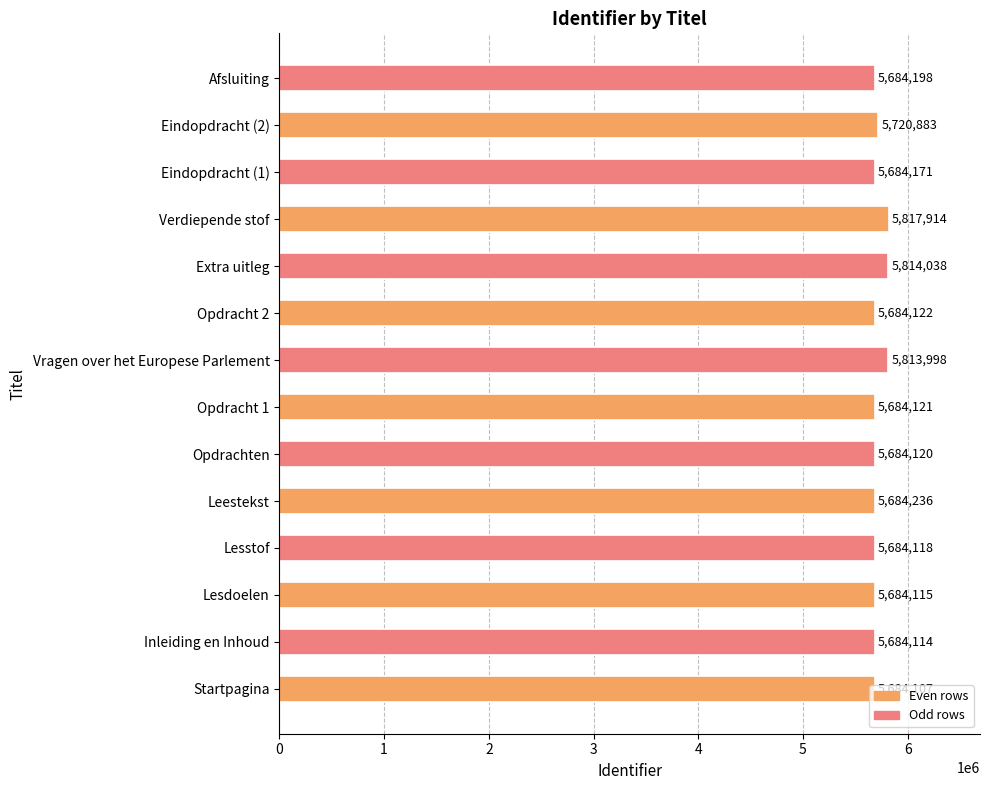

Which label corresponds to the largest value in the chart?

Verdiepende stof